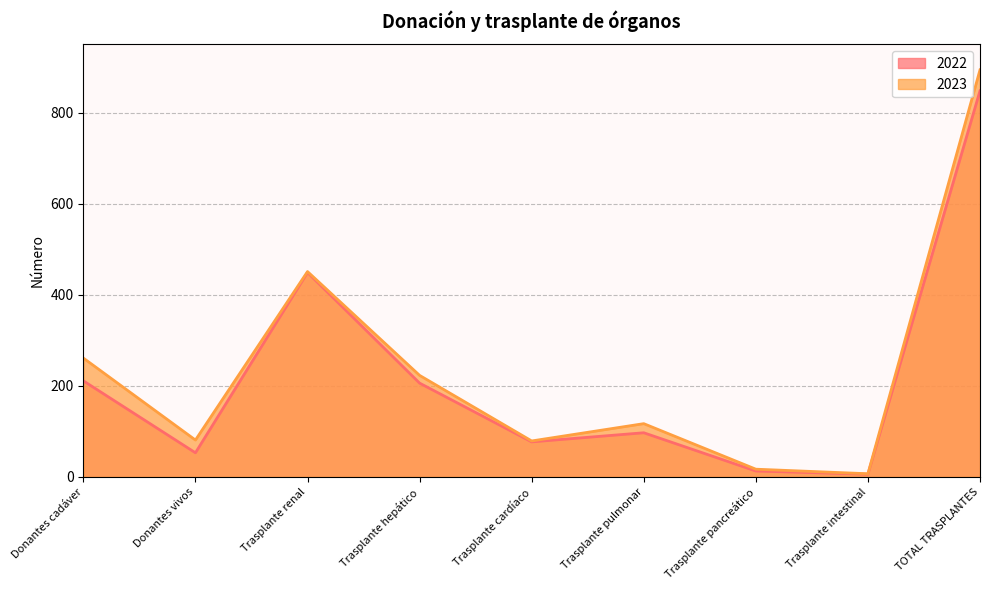

Does the chart display data point markers on the line(s)?

No